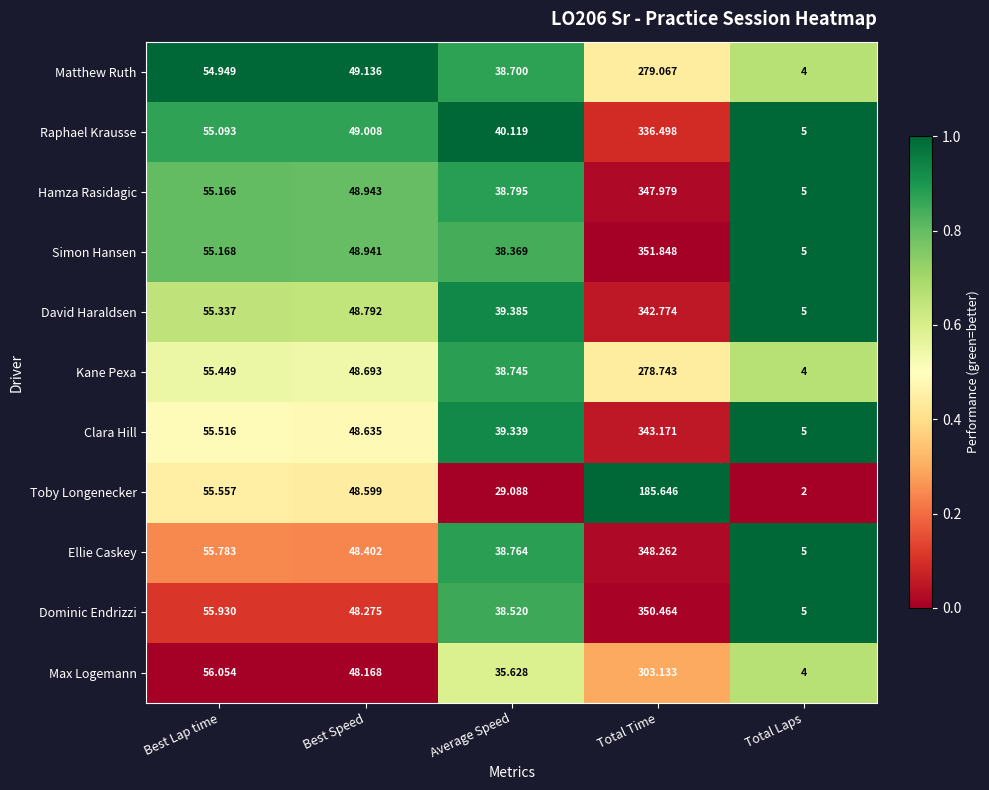

Between Best Speed and Total Laps, which series saw the biggest shift?

Toby Longenecker